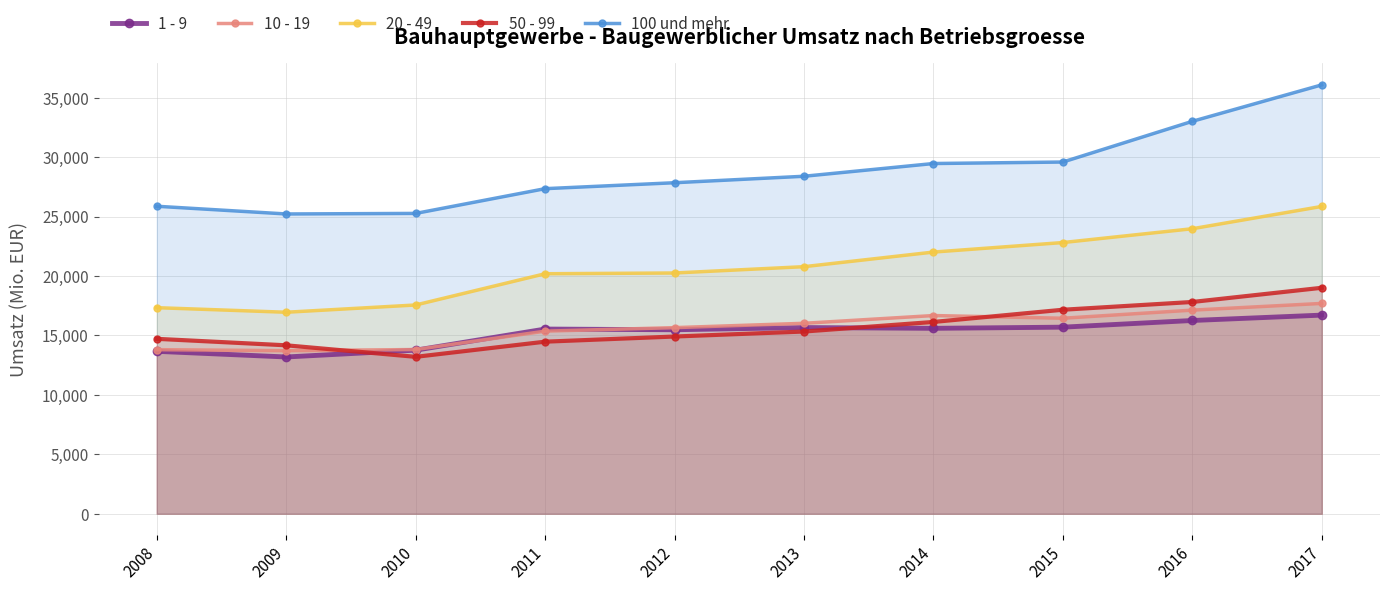

What is the difference between the highest and lowest values at 2008?

12203.8